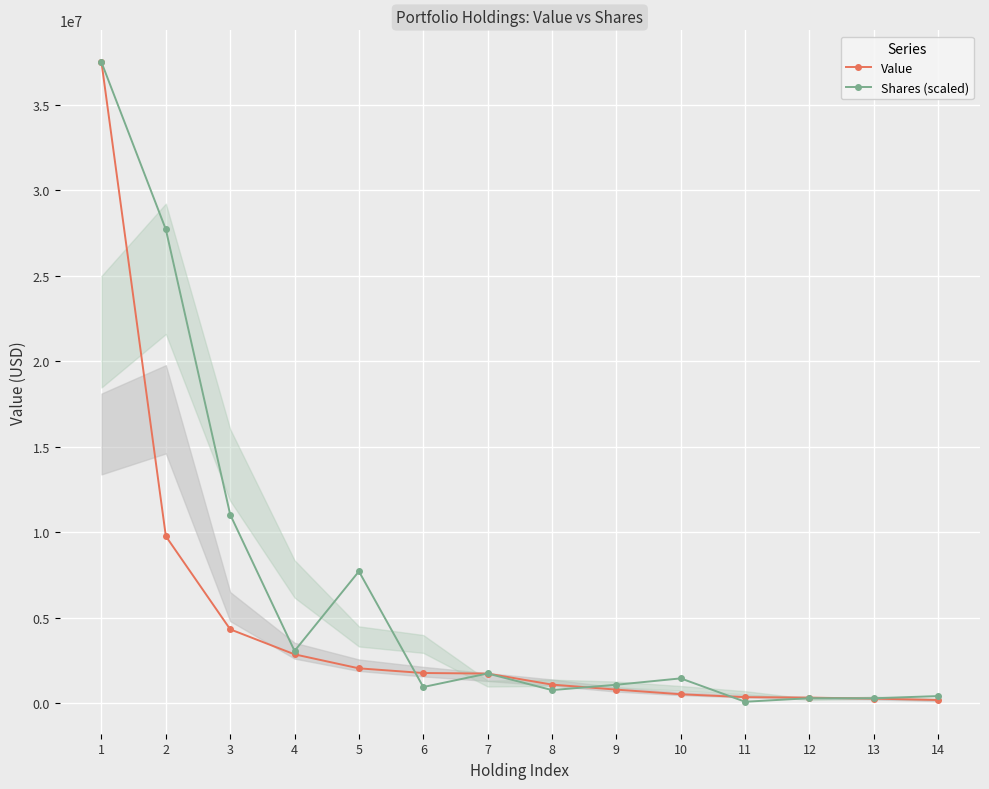

What is the value of the Value point at the 8th from the left?

1101000.0